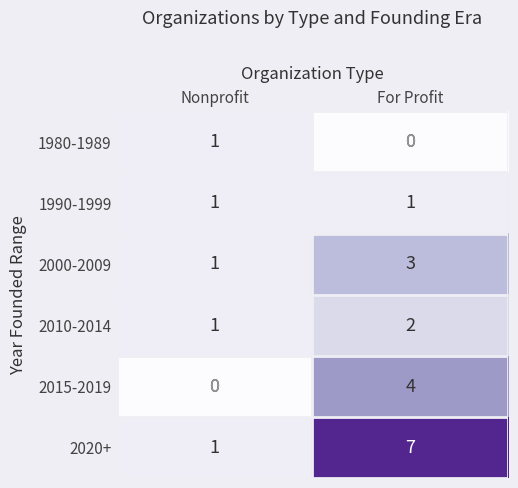

What is the difference between the highest and lowest values at For Profit?

7